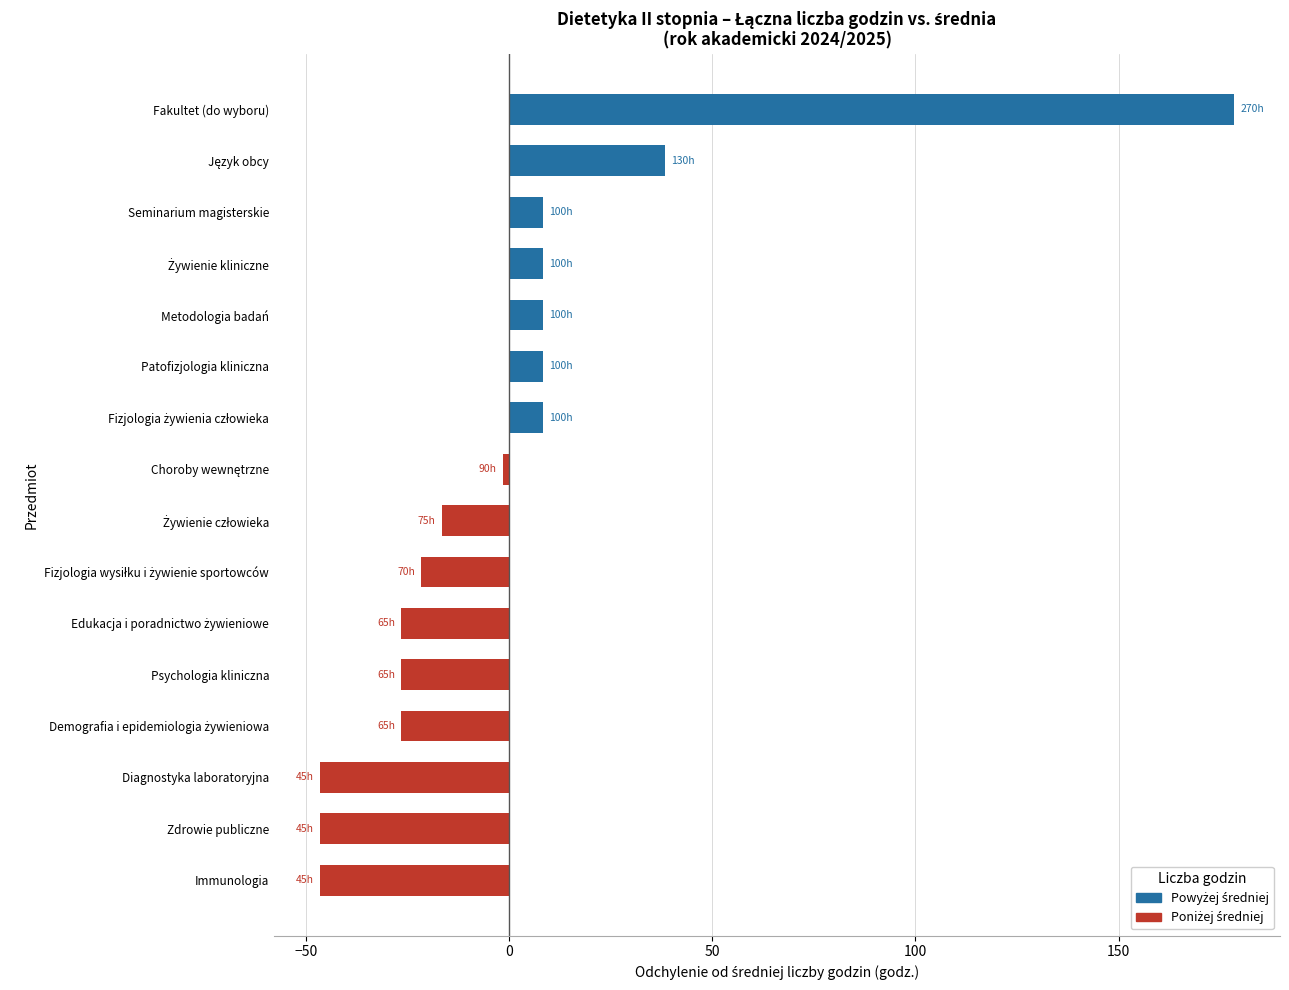

How many categories are shown in the chart?

16